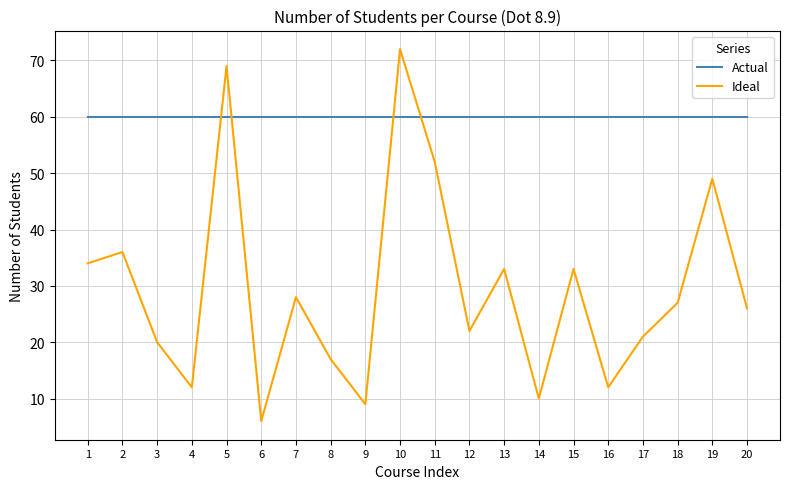

What is the sum of all Ideal values?

588